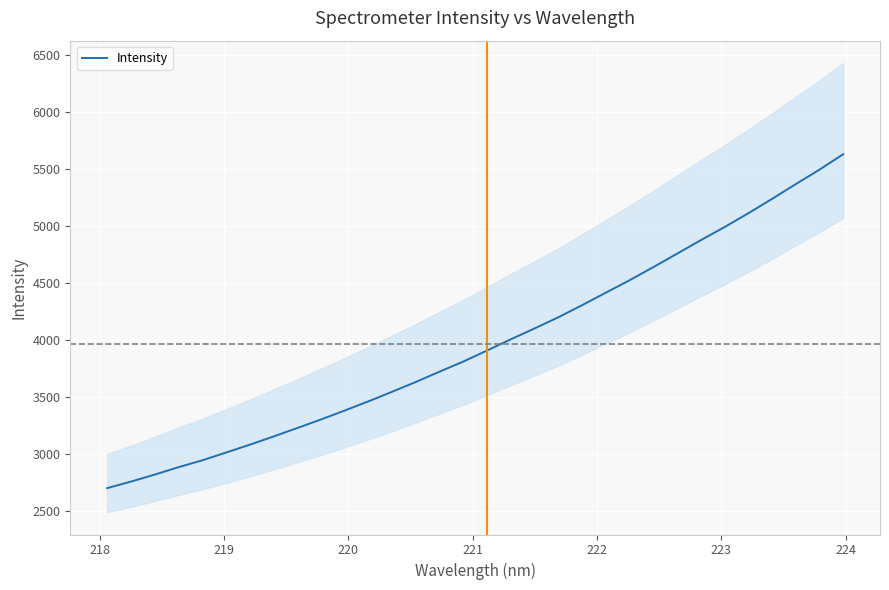

What is the highest value of the Intensity series?

5632.6